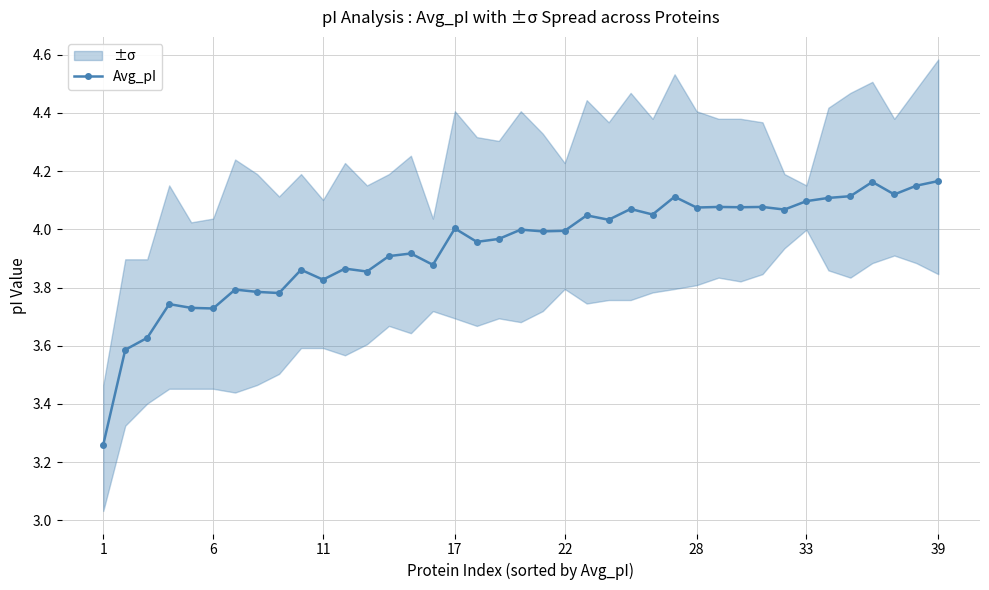

True or false: Avg_pI has more than 2 interior local peaks.

True